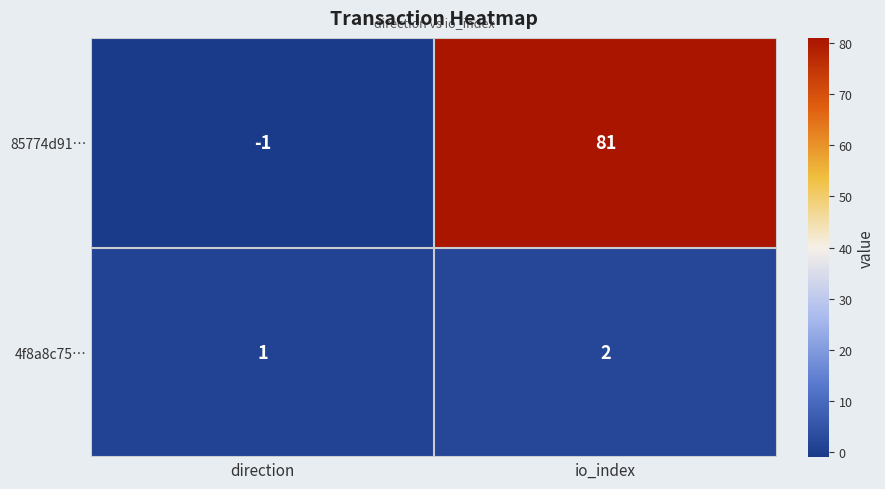

Rank the categories by 85774d91… value from lowest to highest.

direction, io_index